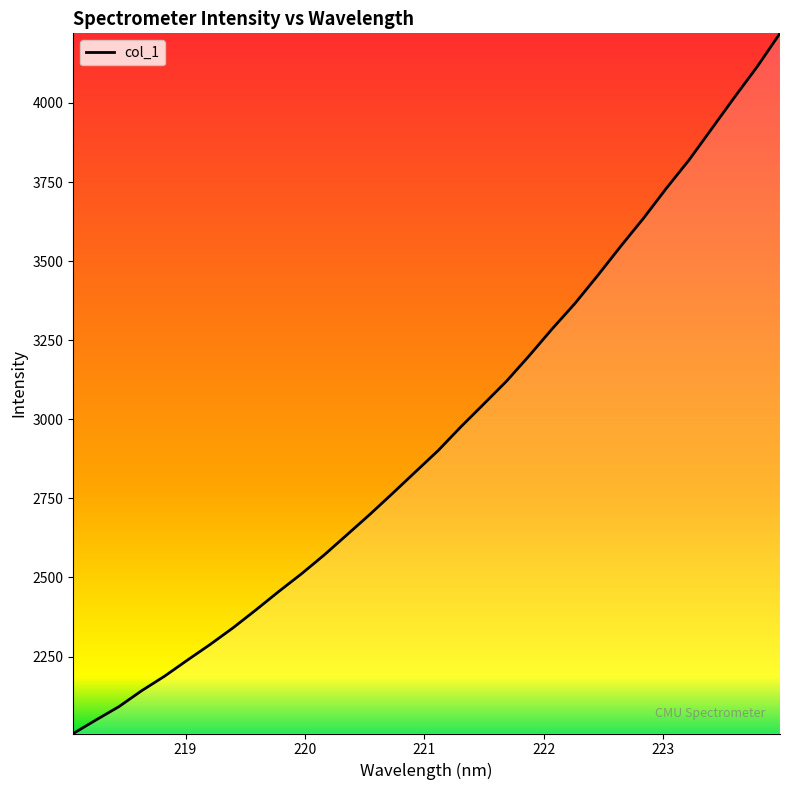

What is the average value?

2955.4